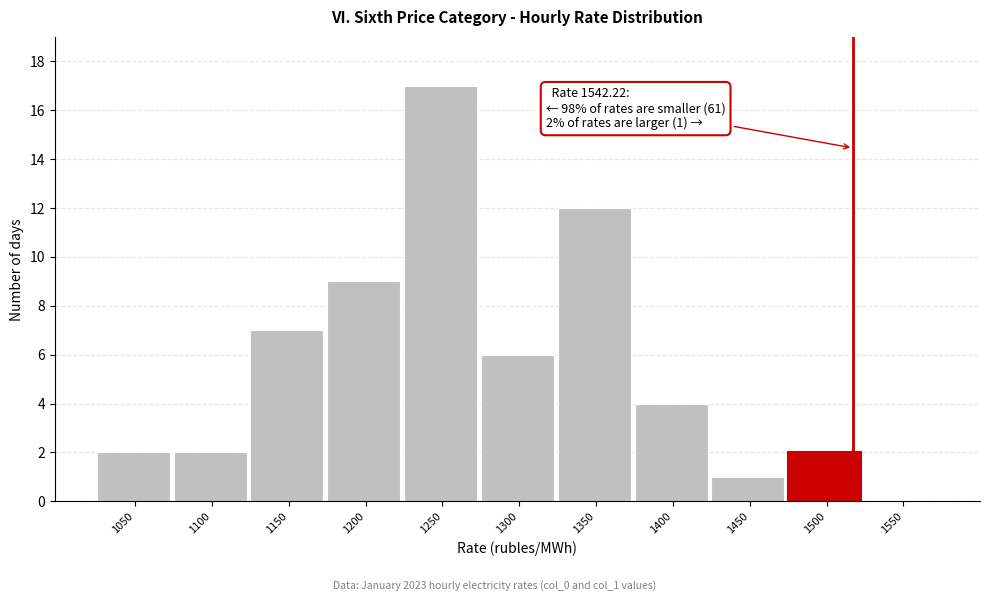

Reading right to left, list all the values displayed in this chart.

1550=0	1500=2	1450=1	1400=4	1350=12	1300=6	1250=17	1200=9	1150=7	1100=2	1050=2